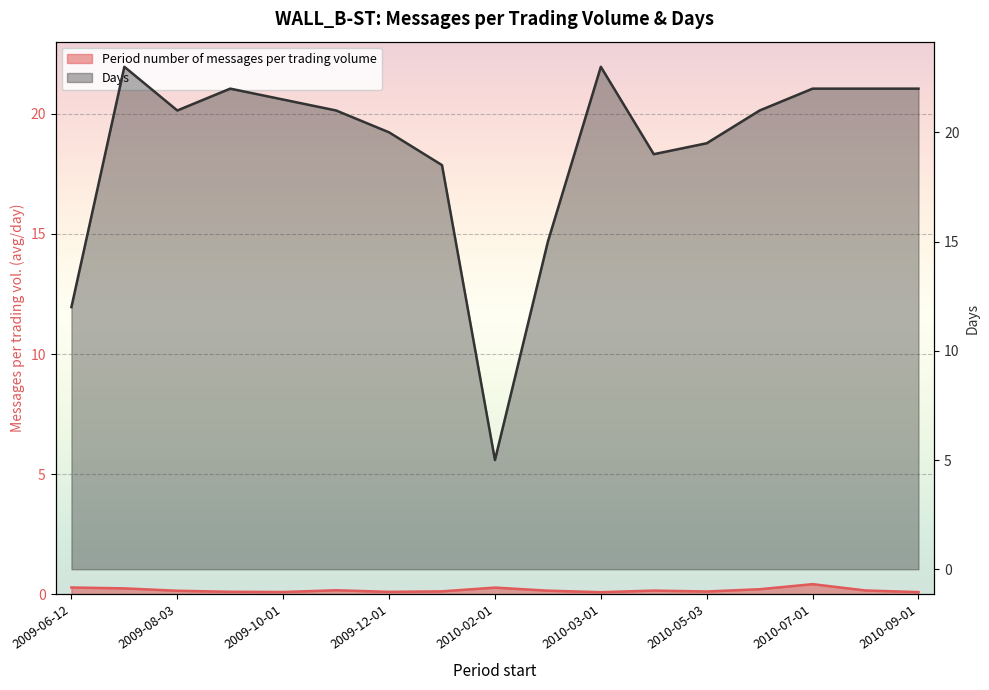

What are all the series names shown in the legend?

Period number of messages per trading volume, Days